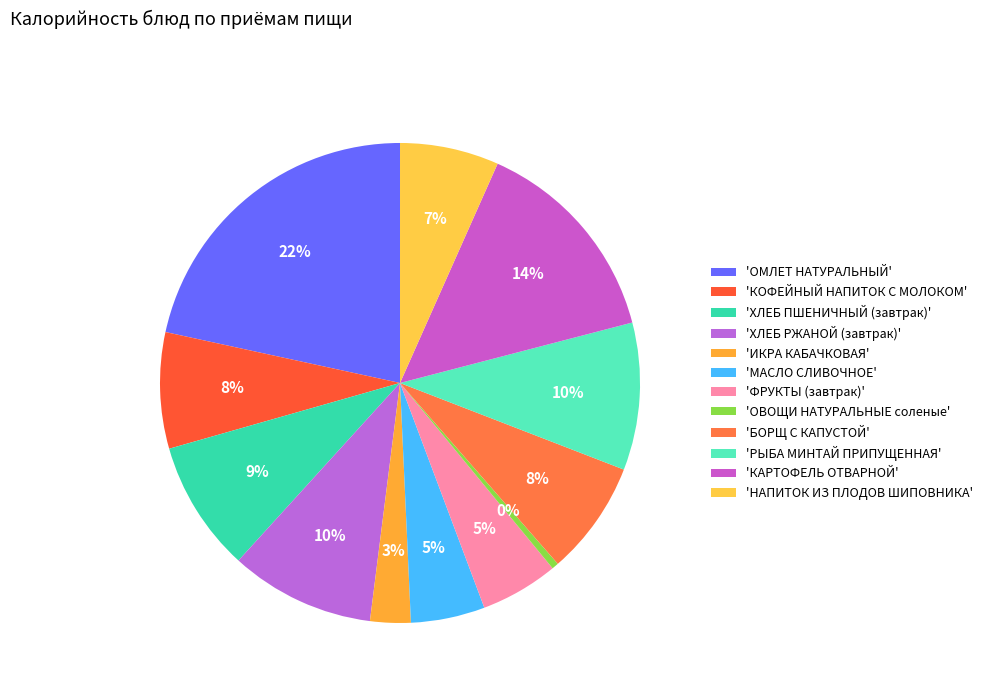

Count the number of slices in the pie.

12